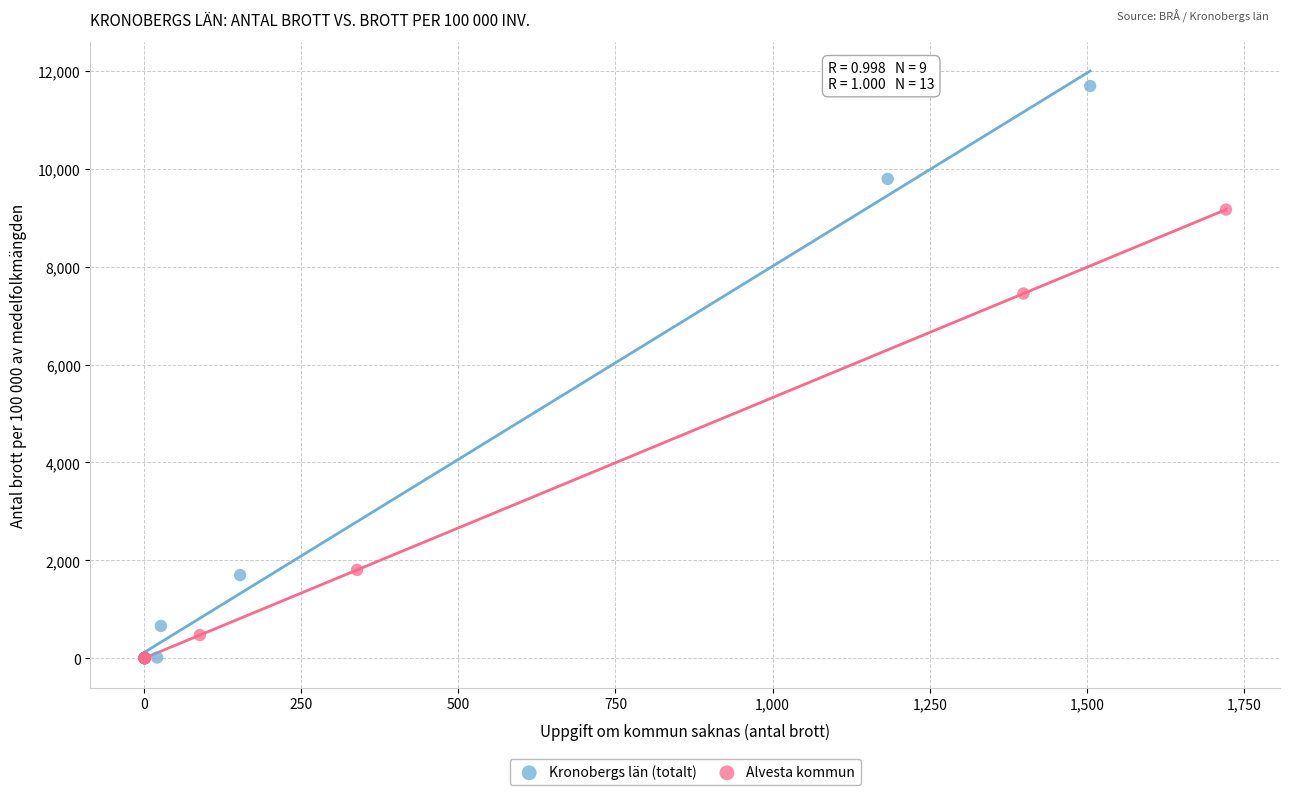

Which series has the largest Y range (max minus min)?

Kronobergs län (totalt)